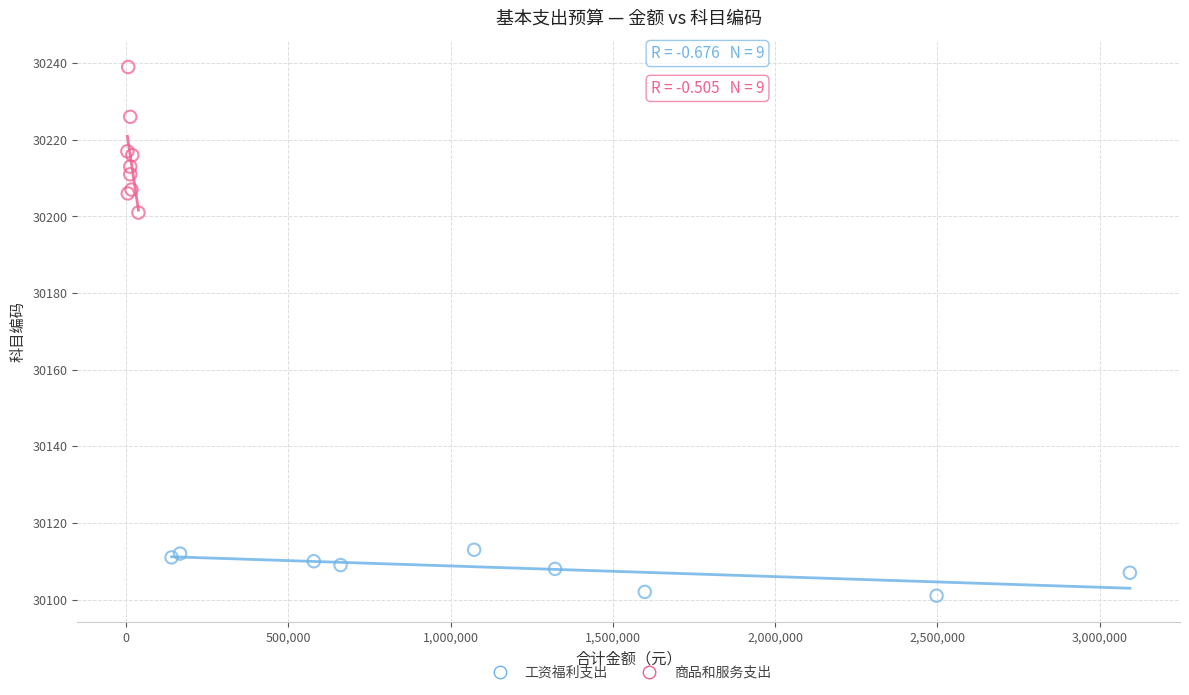

Which series has the largest Y range (max minus min)?

商品和服务支出